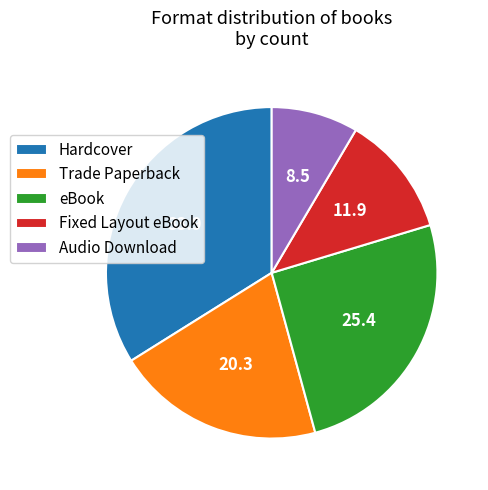

What is the ratio of the value at Fixed Layout eBook to the value at Trade Paperback?

0.6